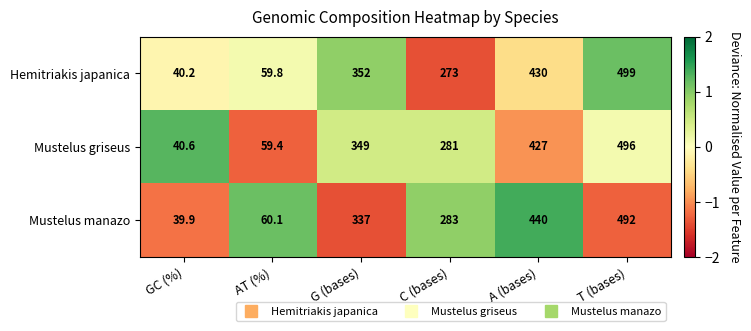

Reading left to right, extract all data points from this chart.

Hemitriakis japanica: 40.2	59.8	352.0	273.0	430.0	499.0
Mustelus griseus: 40.6	59.4	349.0	281.0	427.0	496.0
Mustelus manazo: 39.9	60.1	337.0	283.0	440.0	492.0